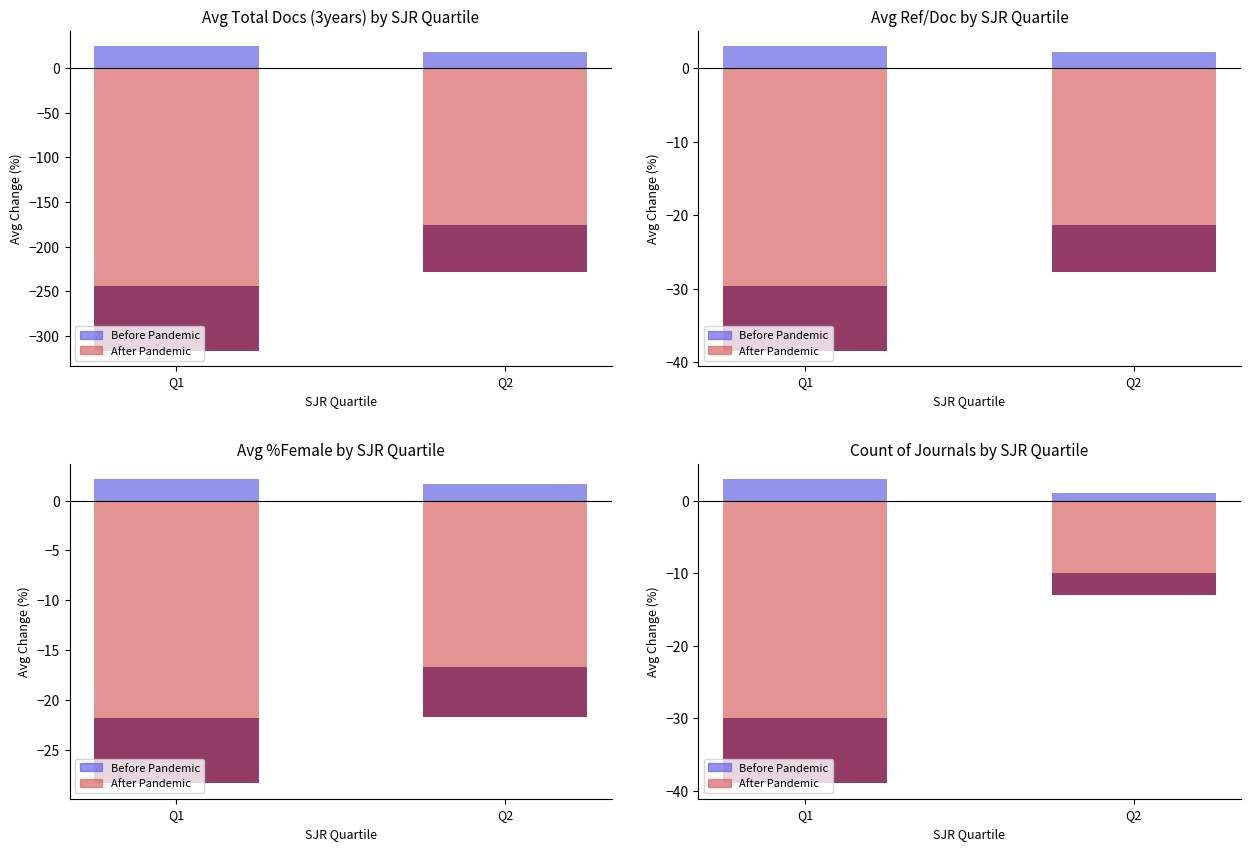

Which series has the largest total across all categories?

Before Pandemic